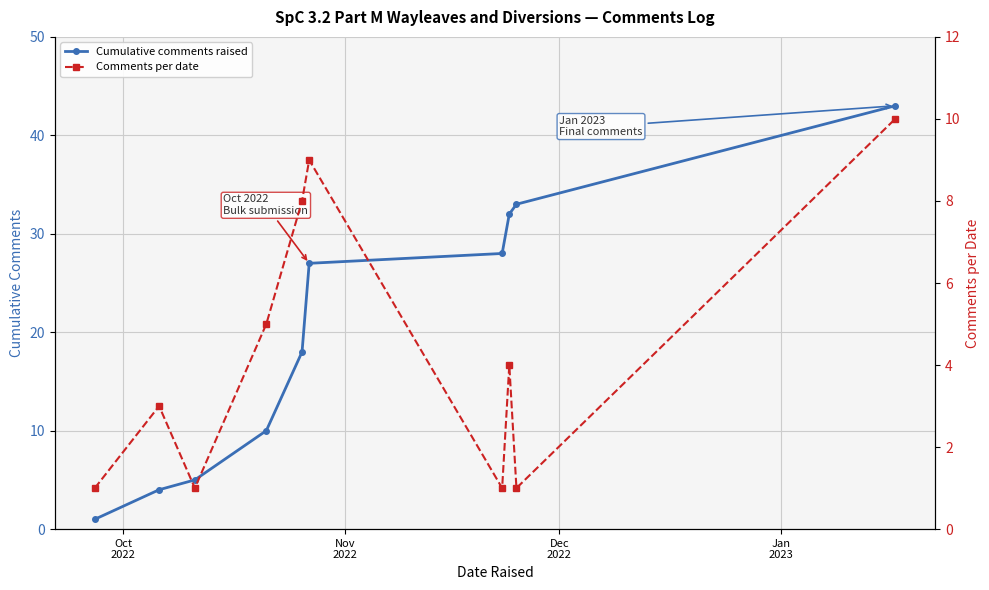

Which series has the largest total across all categories?

Cumulative comments raised